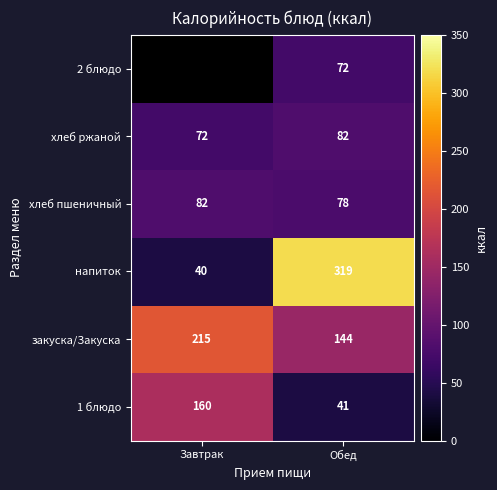

What is the difference between the highest and lowest values at Обед?

278